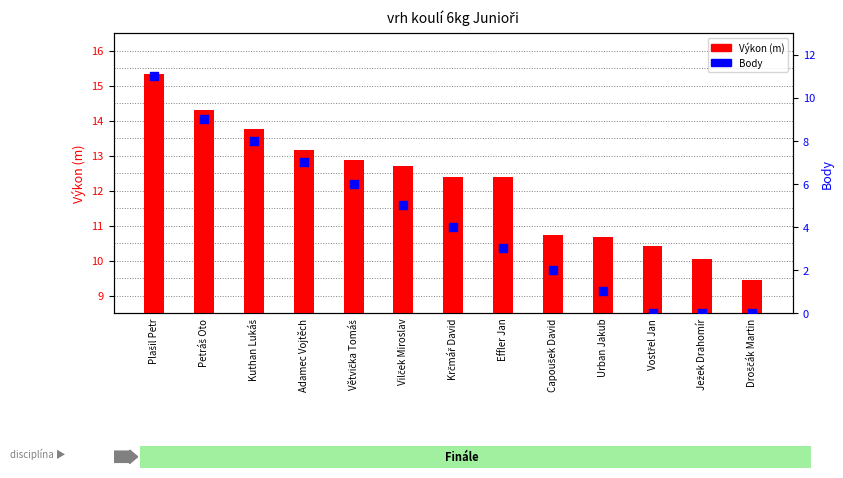

What are all the series names shown in the legend?

Výkon (m), Body